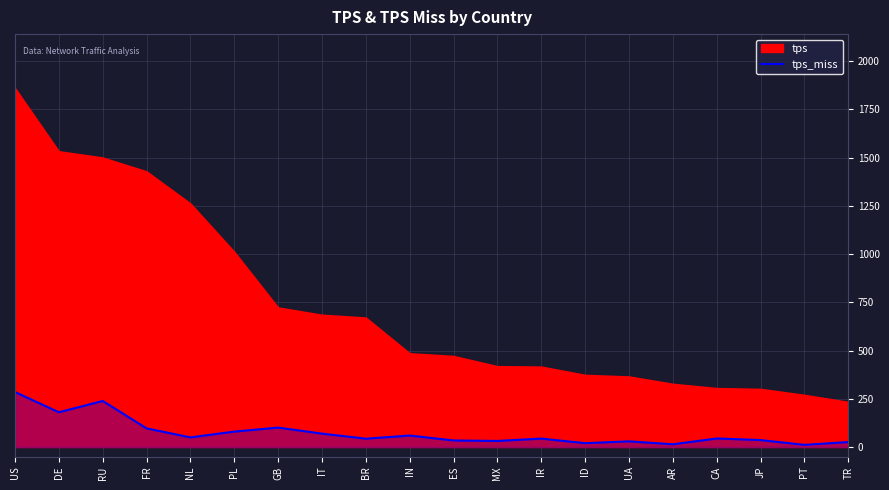

What position from the right is FR?

17